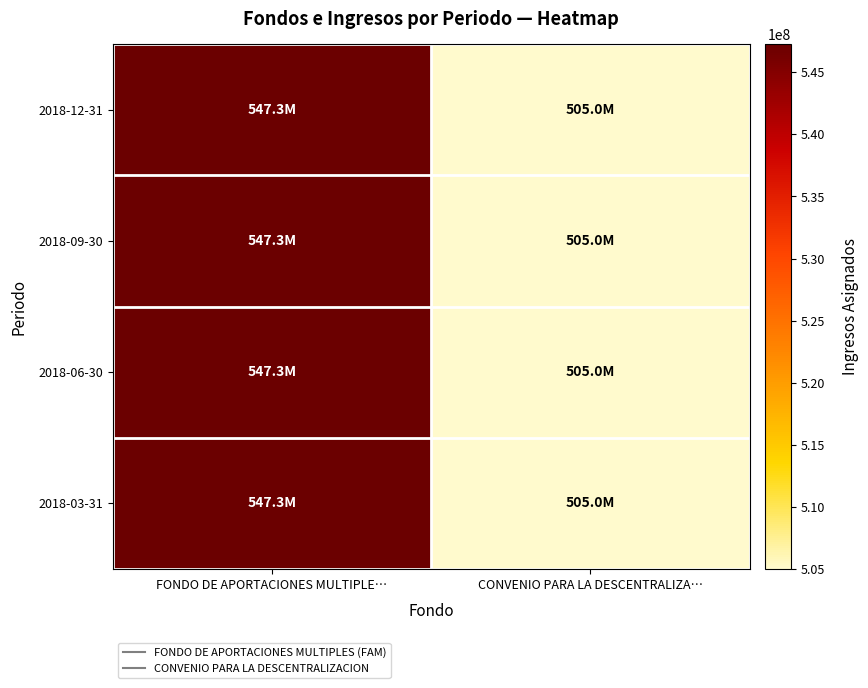

Which has a higher value, FONDO DE APORTACIONES MULTIPLE… or CONVENIO PARA LA DESCENTRALIZA…?

FONDO DE APORTACIONES MULTIPLE…